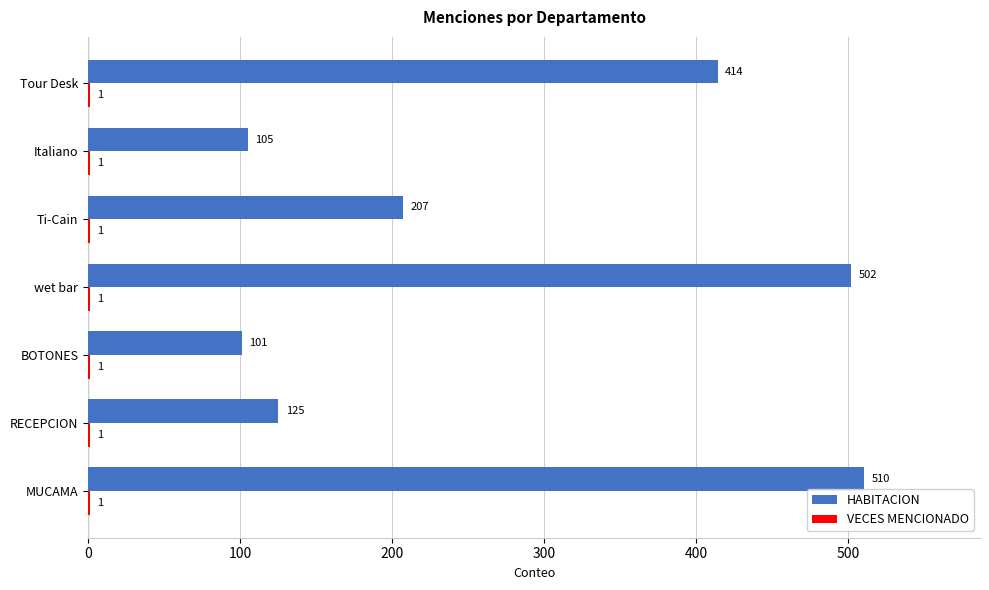

The value of HABITACION at BOTONES is 101. True or false?

True